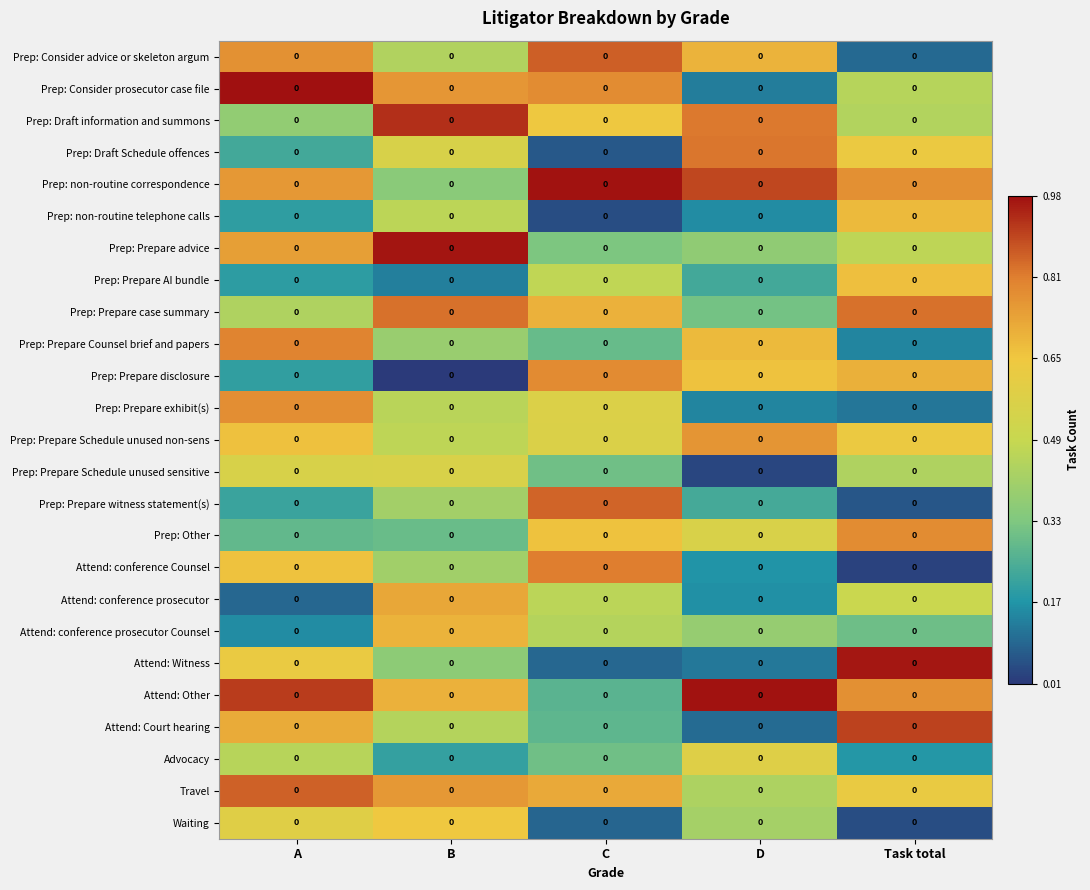

Which category has the lowest value in the Prep: Prepare case summary series?

D